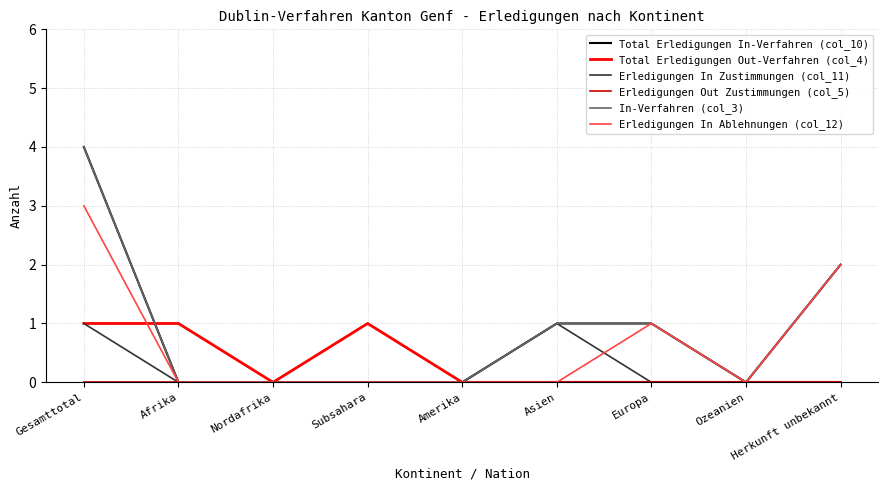

Does the chart display data point markers on the line(s)?

No